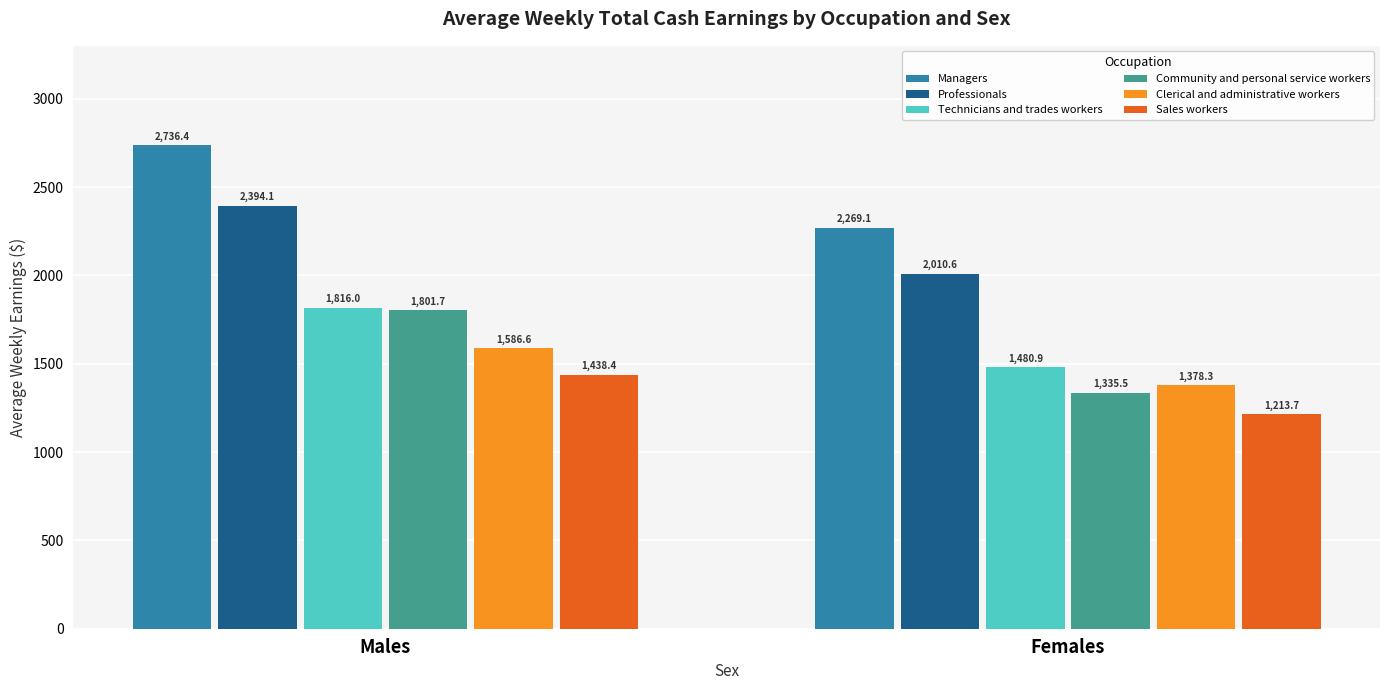

What is the value of the Community and personal service workers bar at the 1st from the left?

1801.7